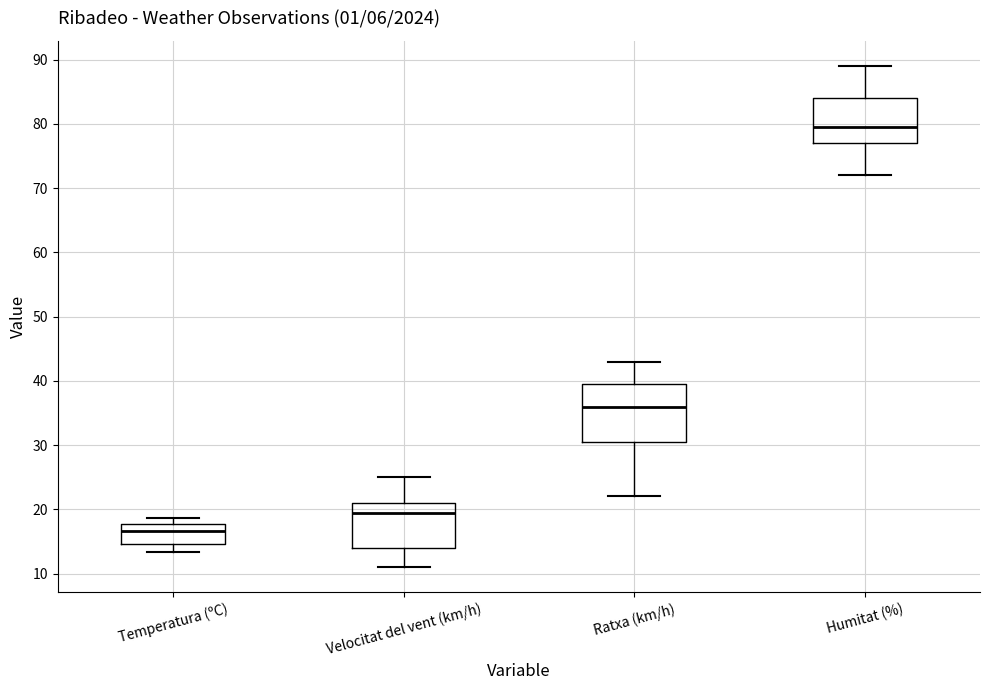

Reading left to right, transcribe this box plot: for each box, give where its median line is, the range the box spans, and where its two whiskers end, as read against the y-axis. The values are not printed on the chart, so give them approximately, as read against the axis.

Temperatura (ºC): median 17, box 15 to 18, whiskers 13 to 19
Velocitat del vent (km/h): median 20, box 14 to 21, whiskers 11 to 25
Ratxa (km/h): median 36, box 31 to 40, whiskers 22 to 43
Humitat (%): median 80, box 77 to 84, whiskers 72 to 89